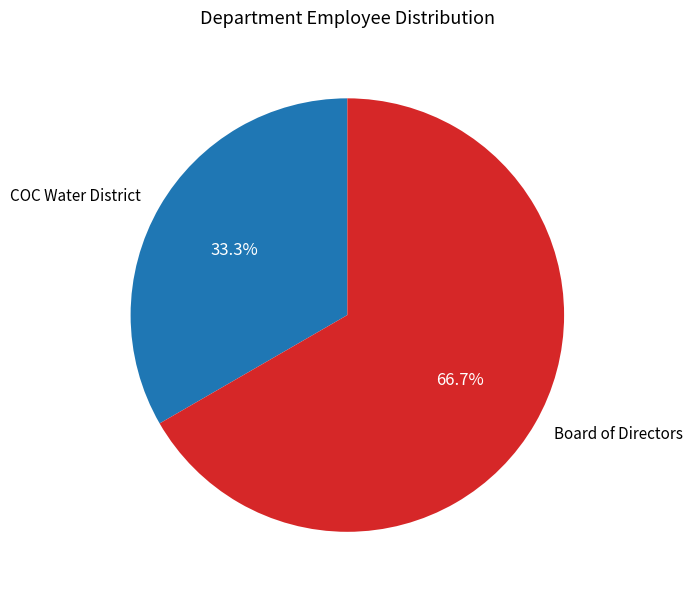

Do COC Water District and Board of Directors together represent more than half of the pie?

Yes